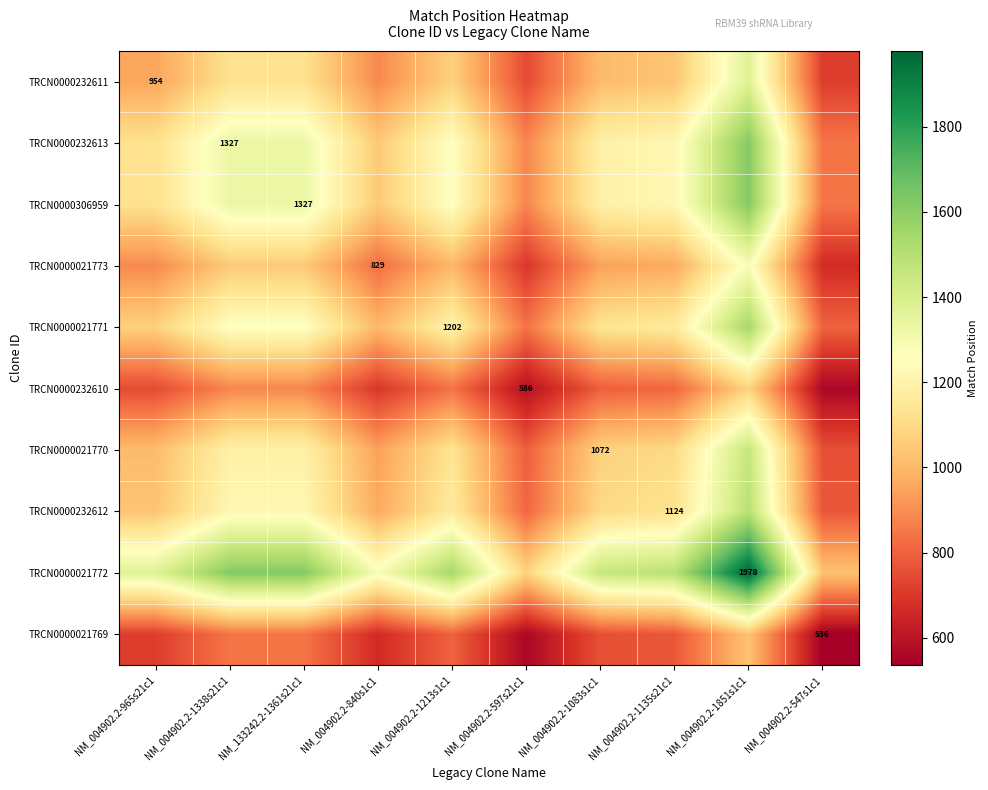

Is it true that TRCN0000306959 equals 1125.1 at NM_004902.2-965s21c1?

True